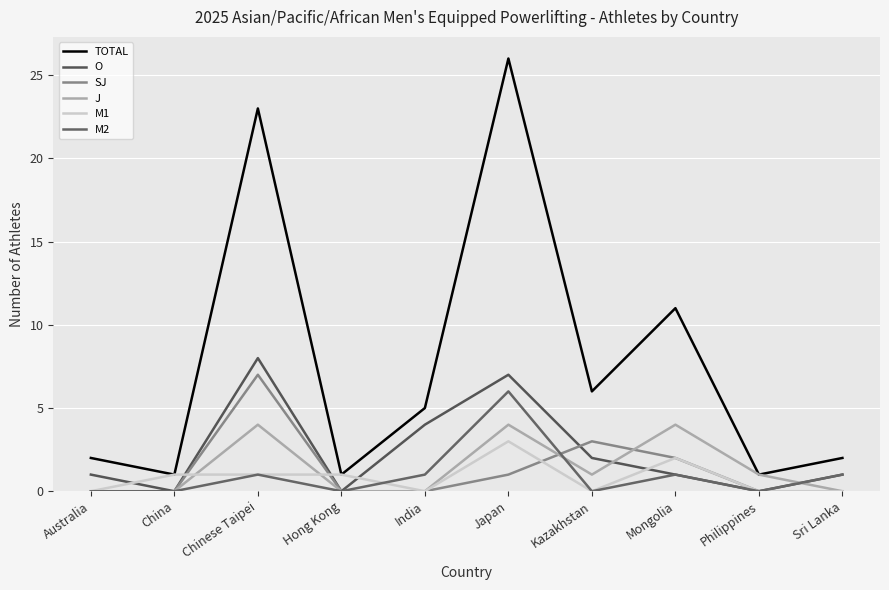

How many SJ values are between 0 and 2?

8